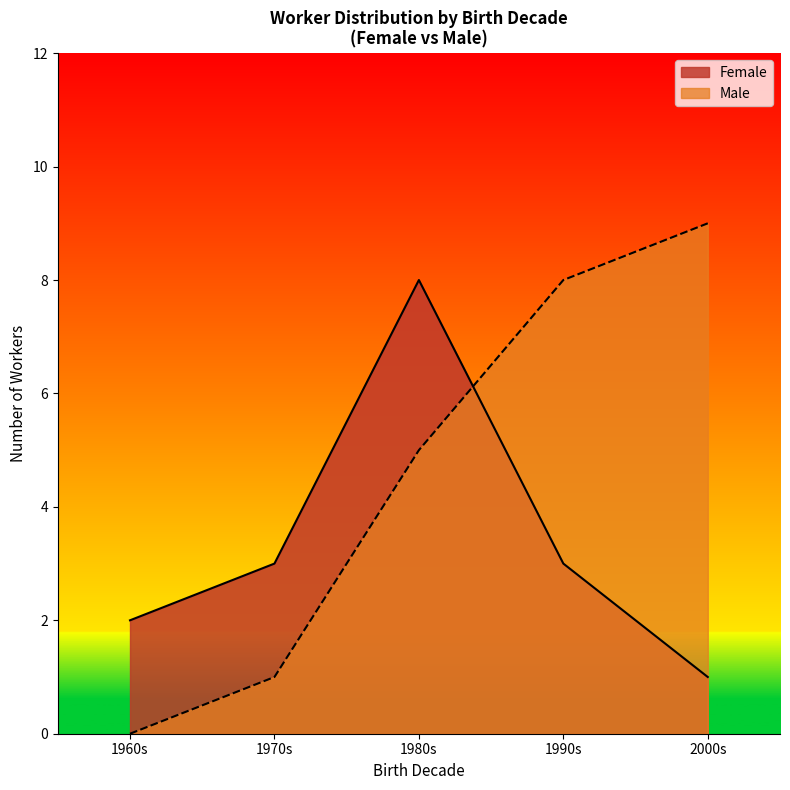

Reading left to right, extract all data points from this chart.

Female: 1960s=2	1970s=3	1980s=8	1990s=3	2000s=1
Male: 1960s=0	1970s=1	1980s=5	1990s=8	2000s=9